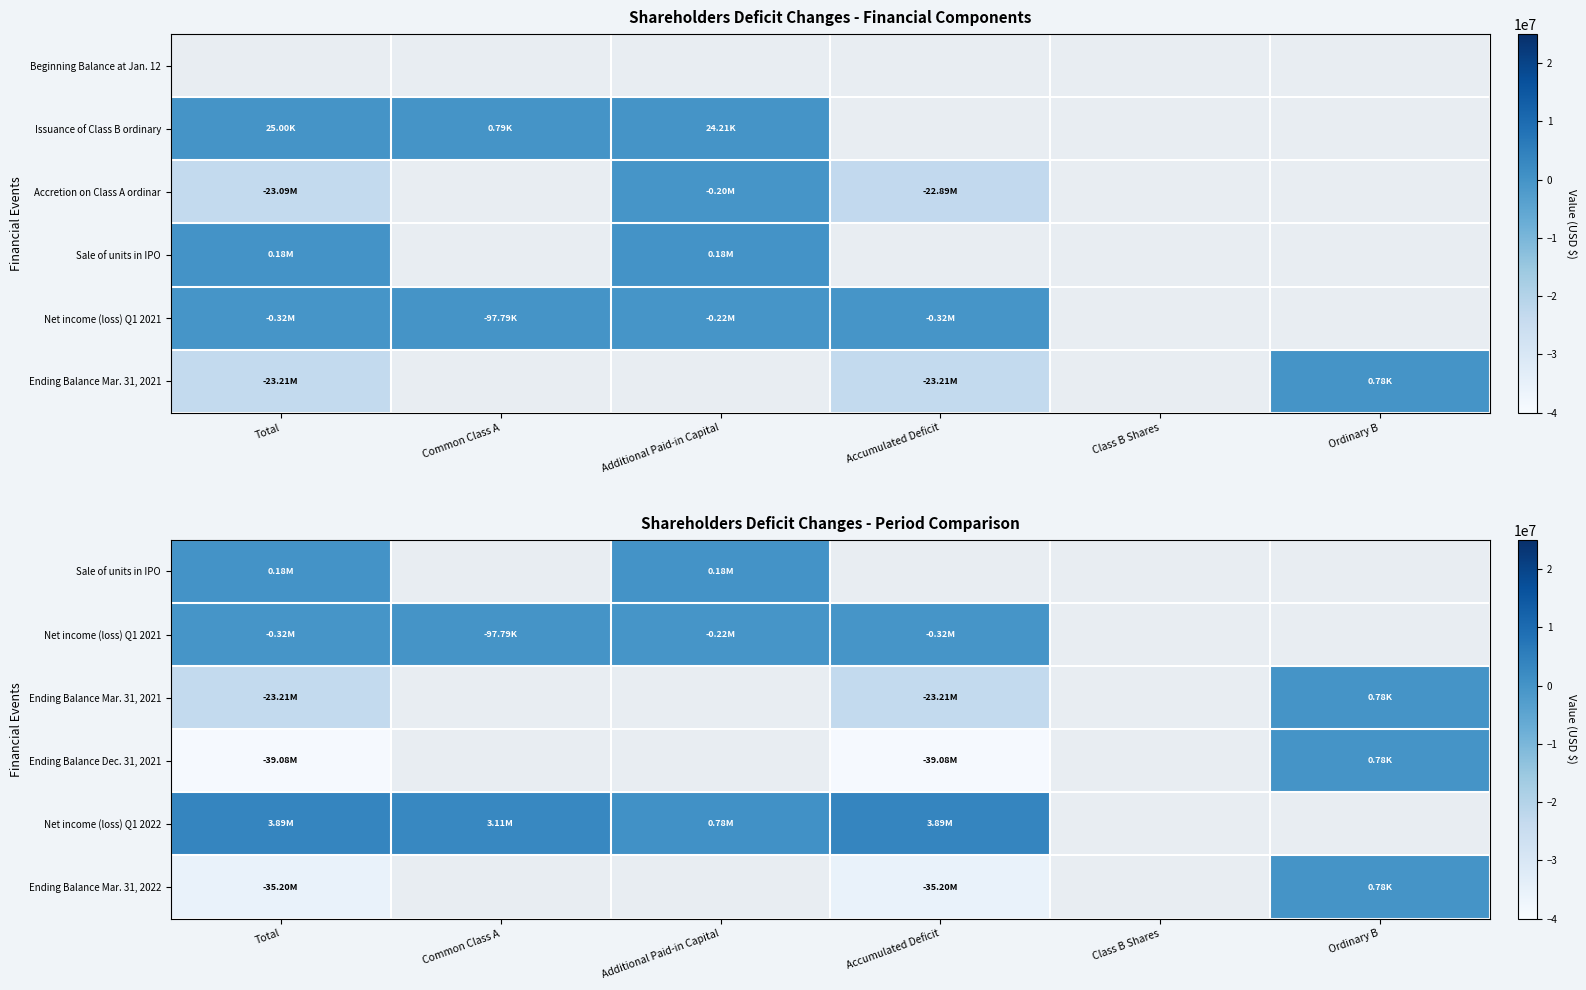

Is it true that Net income (loss) Q1 2021 equals -221992 at Additional Paid-in Capital?

True